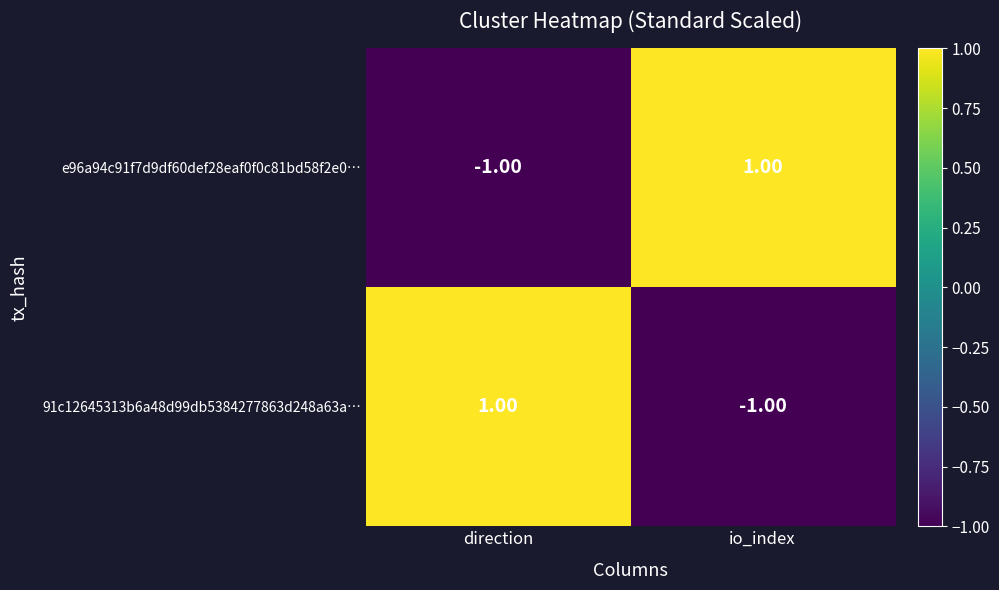

At which label does 91c12645313b6a48d99db5384277863d248a63a… reach its peak?

direction